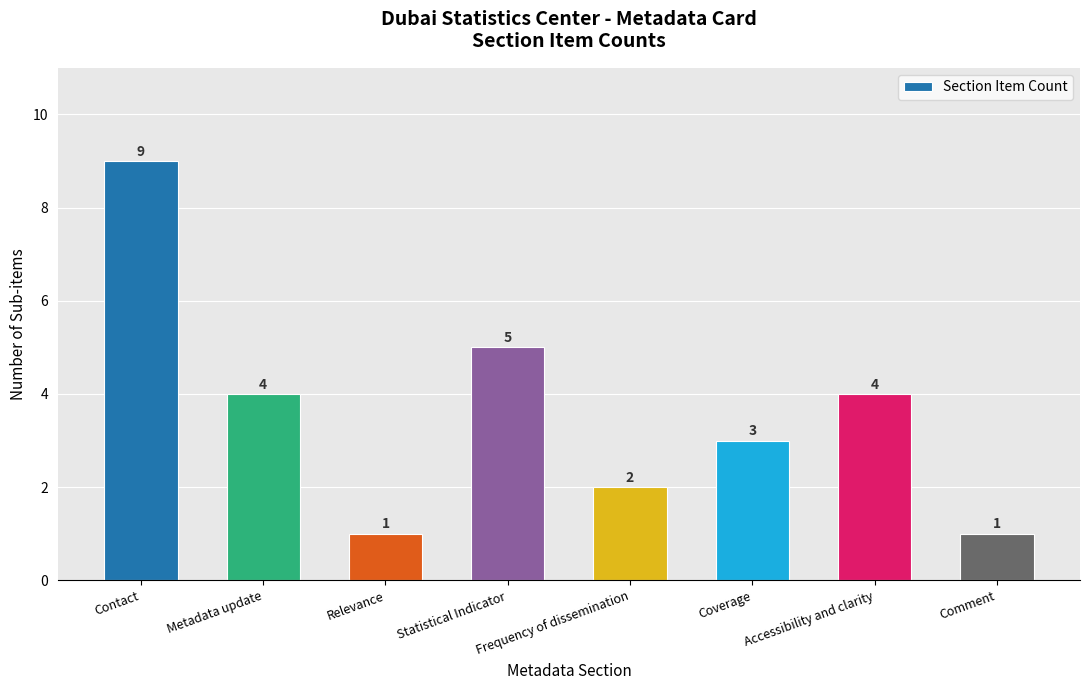

What is the change in value from Relevance to Coverage?

+2